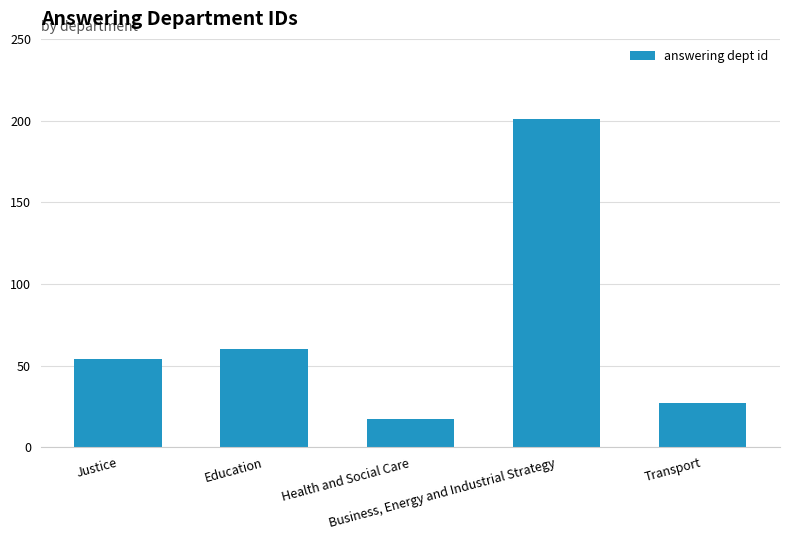

Which label corresponds to the largest value in the chart?

Business, Energy and Industrial Strategy